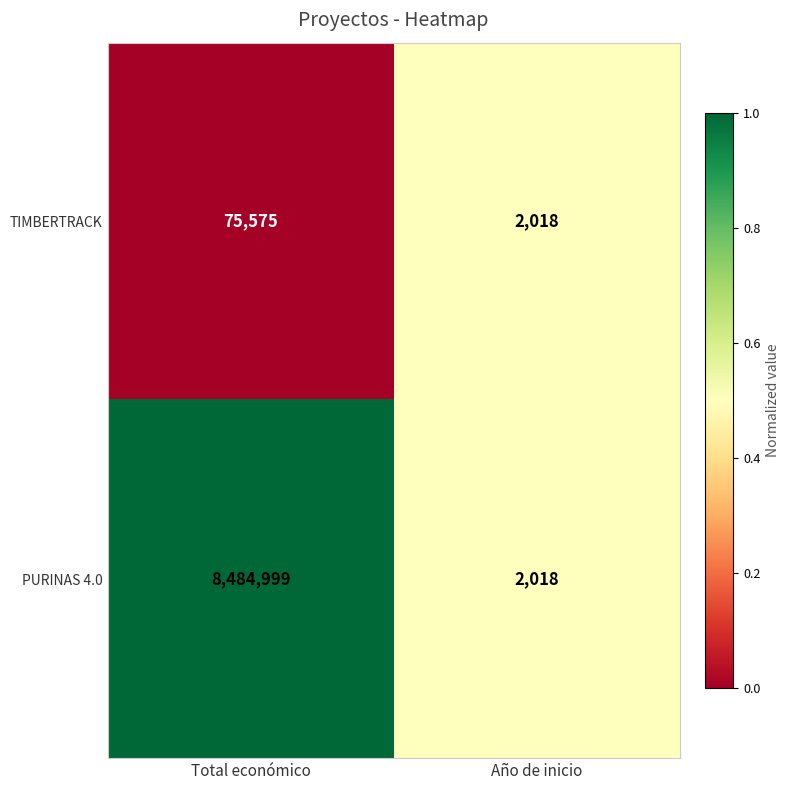

At which category is the sum across all series the highest?

Total económico